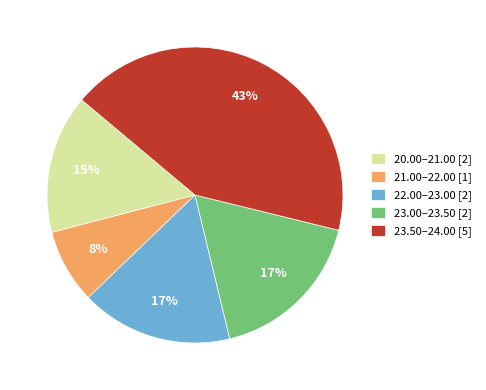

What percentage is the 23.50–24.00 [5] slice, to the nearest percent?

43%